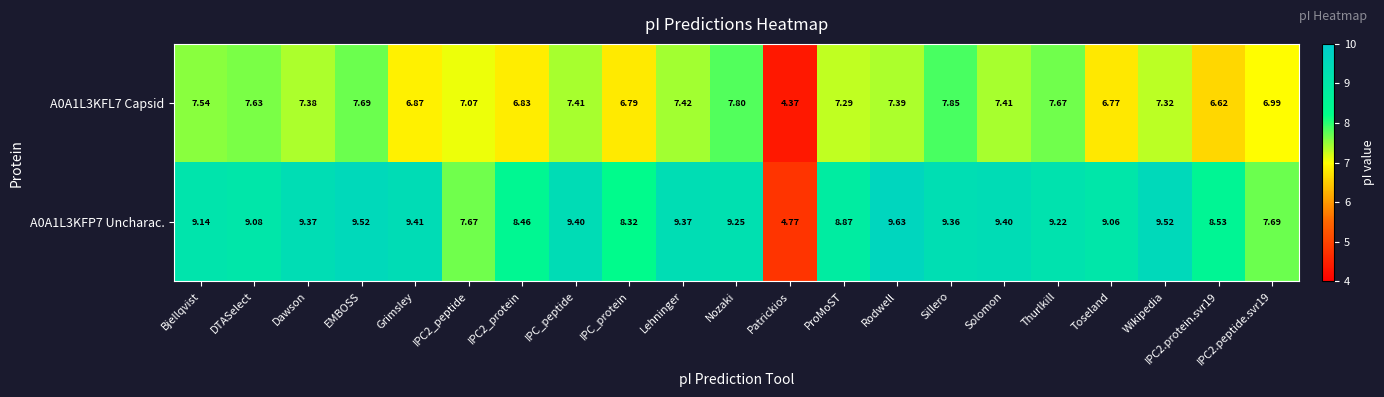

Where does the A0A1L3KFP7 Uncharac. series first go above 9?

Bjellqvist